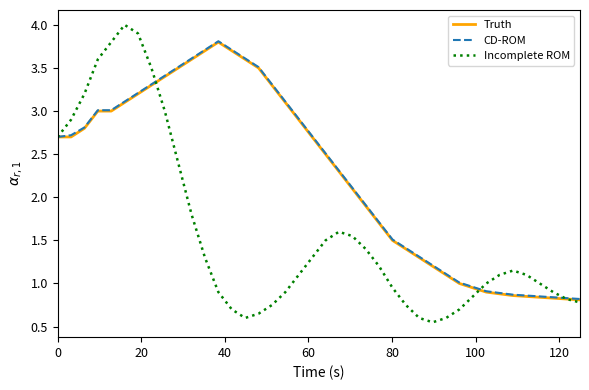

Which series has the widest spread of values?

Incomplete ROM